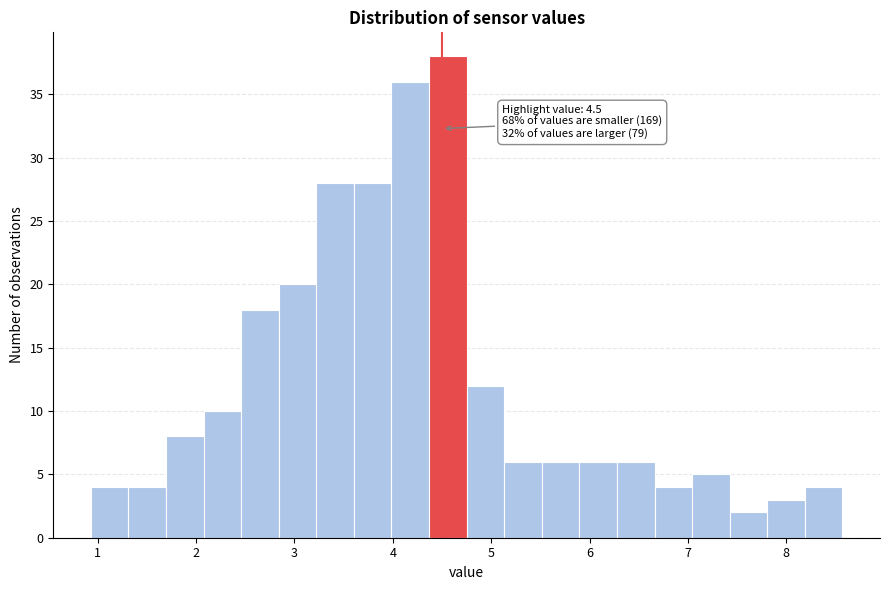

Read against the x-axis, roughly where is the centre of the tallest bar?

4.6